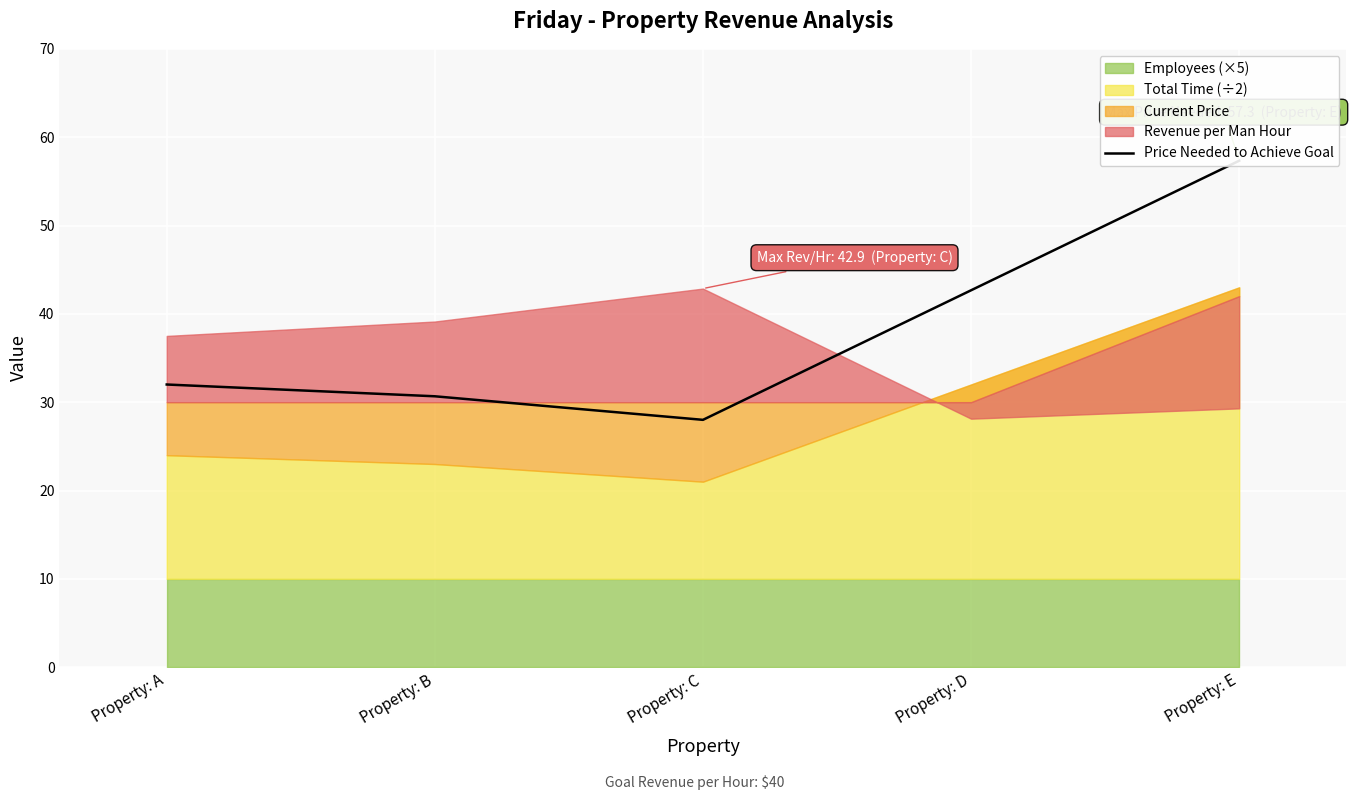

Does the chart display data point markers on the line(s)?

No